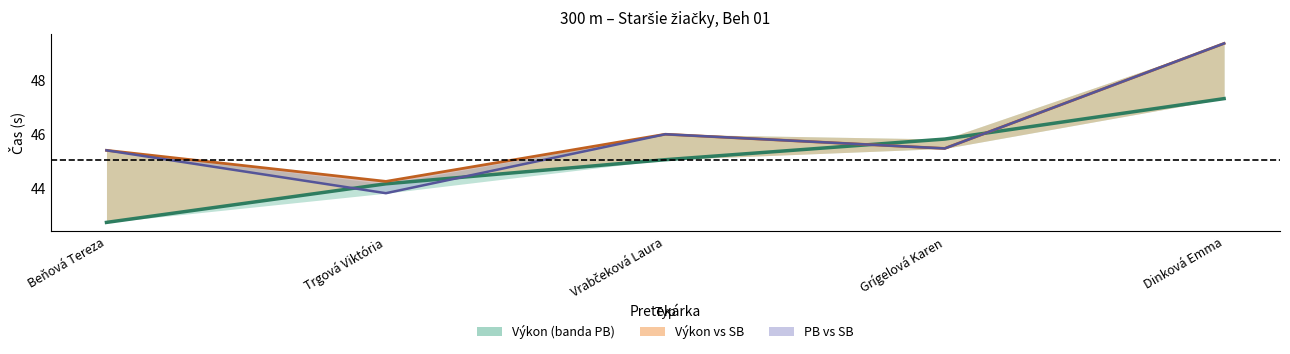

What is the sum of all Výkon values?

225.0